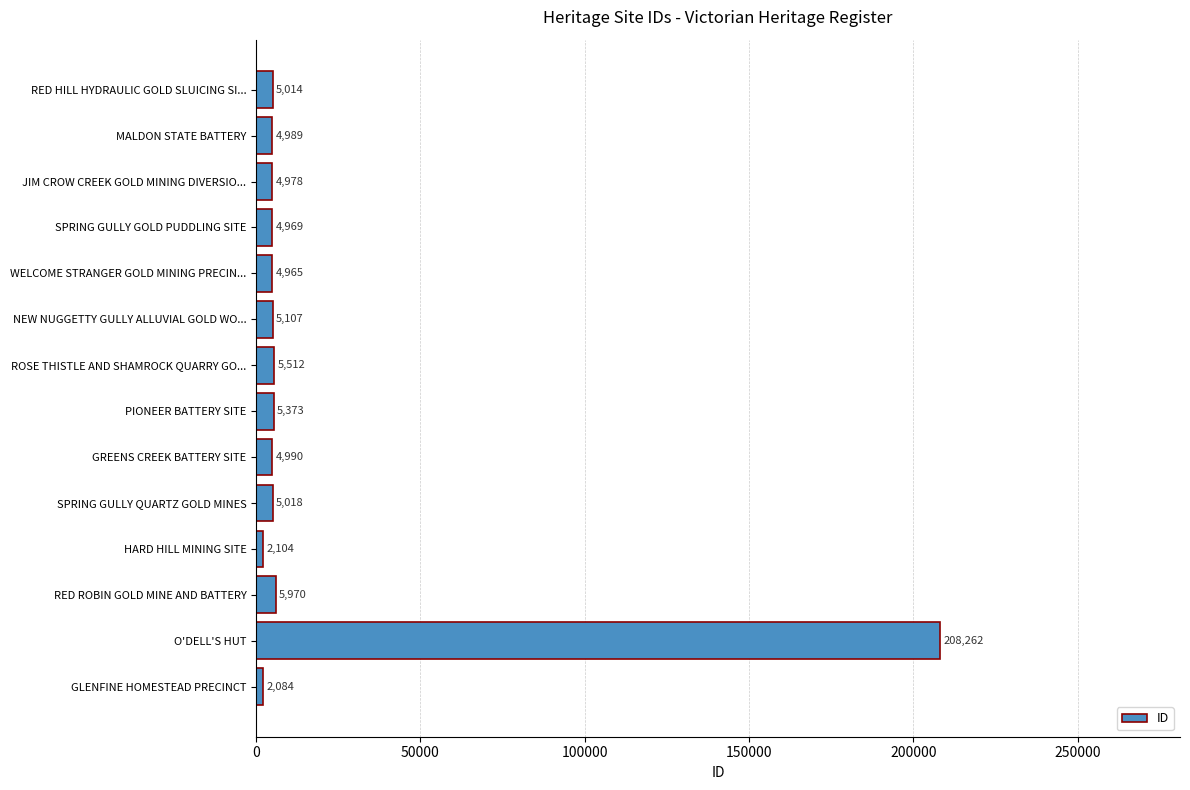

The chart shows a value of 2104 at HARD HILL MINING SITE. True or false?

True